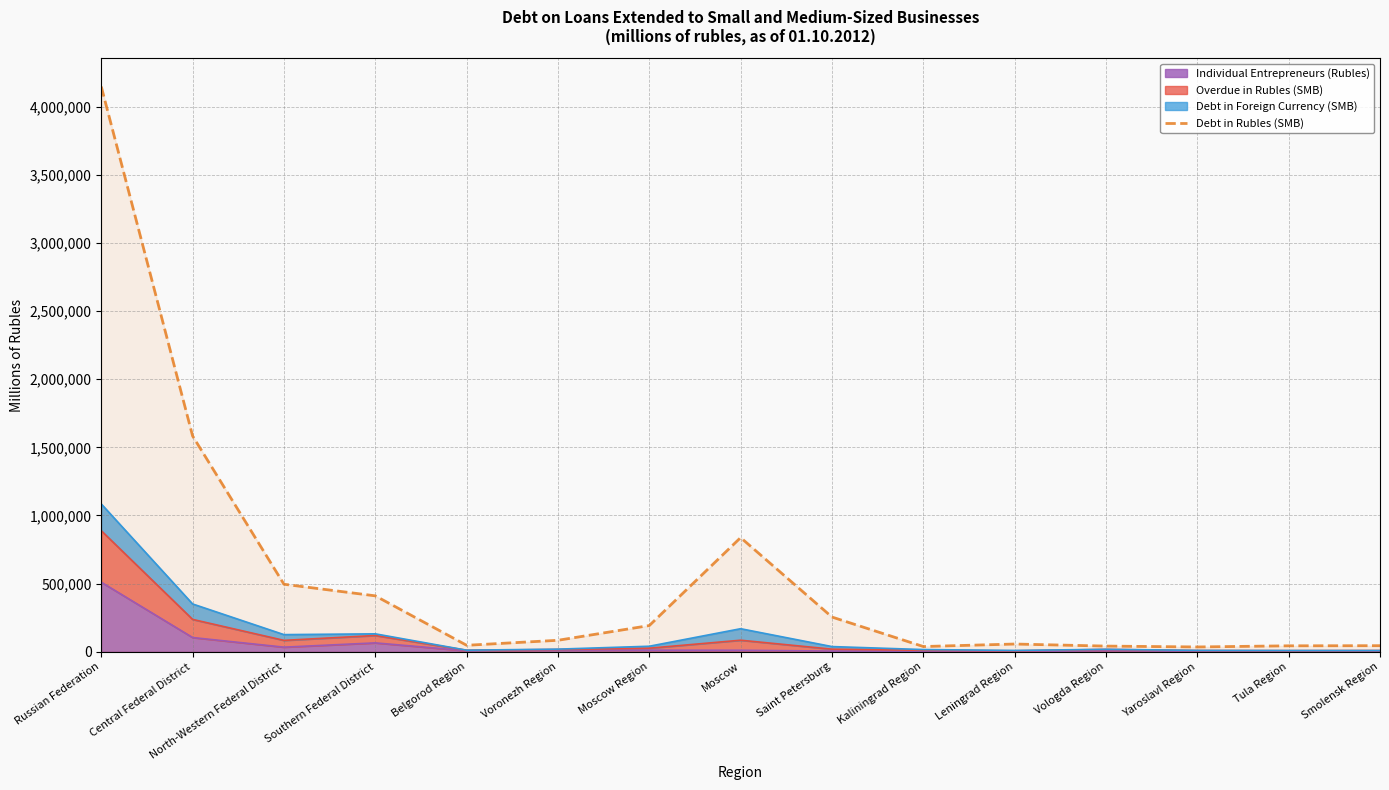

What is the sum of the values at Tula Region and Central Federal District?

1626966